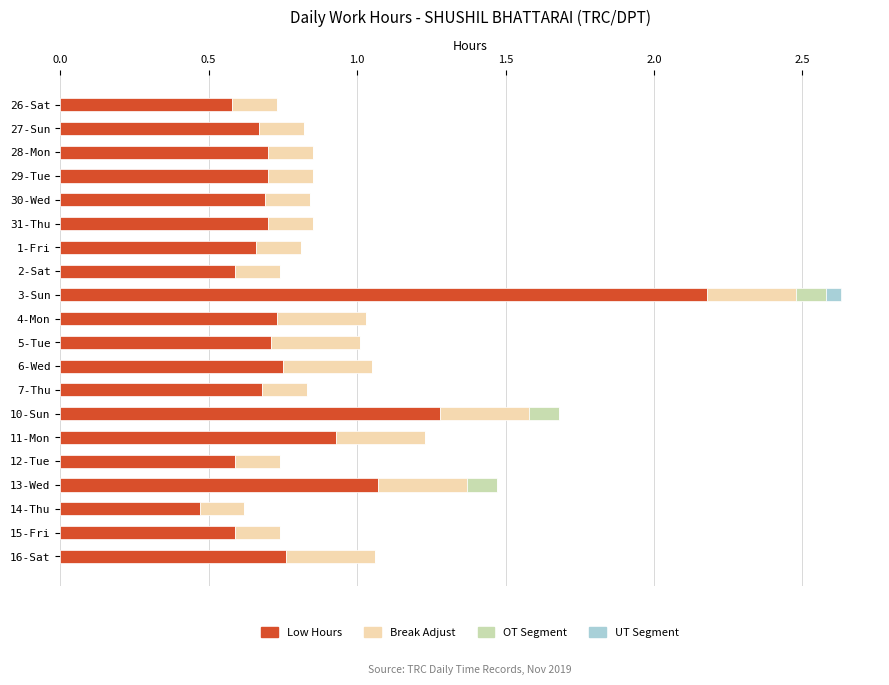

What is the total value across all series at 11-Mon?

1.2